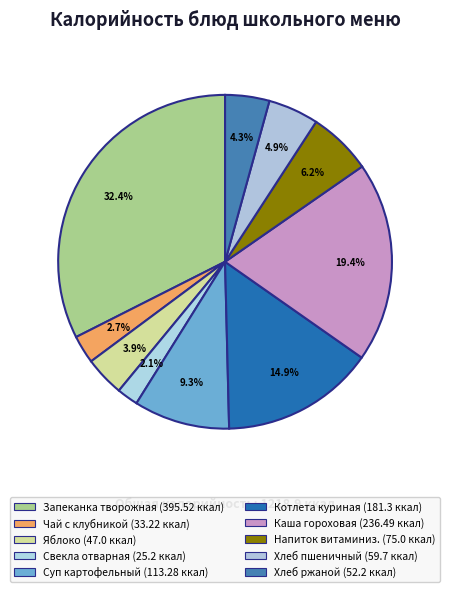

Count the number of slices in the pie.

10